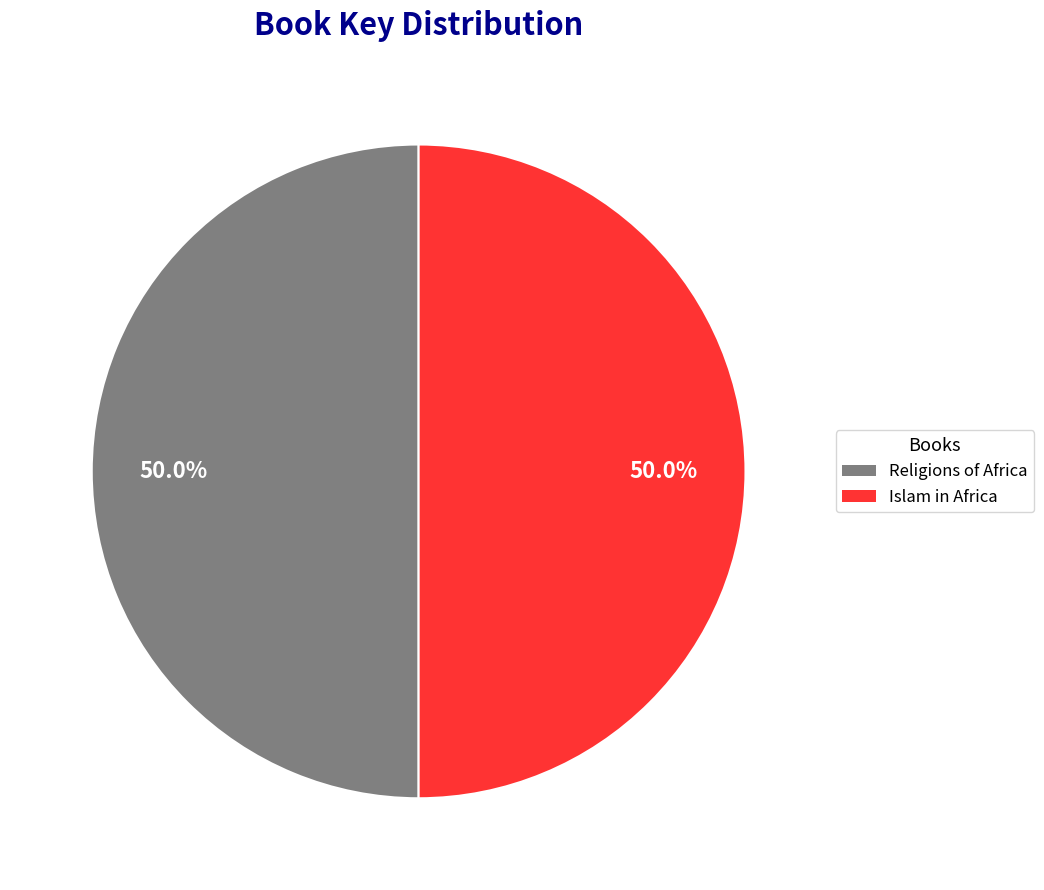

Do Islam in Africa and Religions of Africa together represent more than half of the pie?

Yes